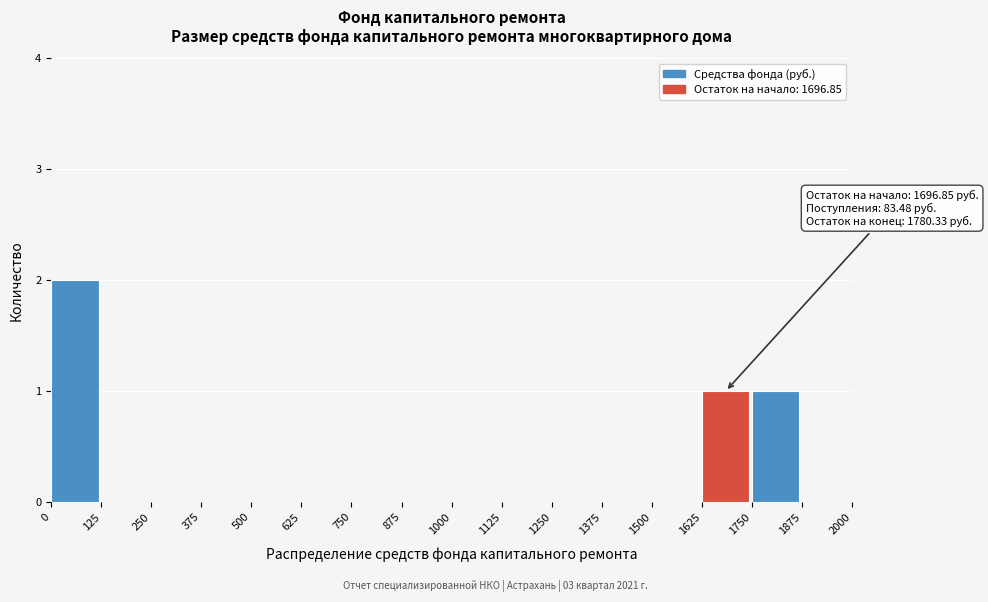

Which range on the x-axis has the tallest bar?

0 to 125